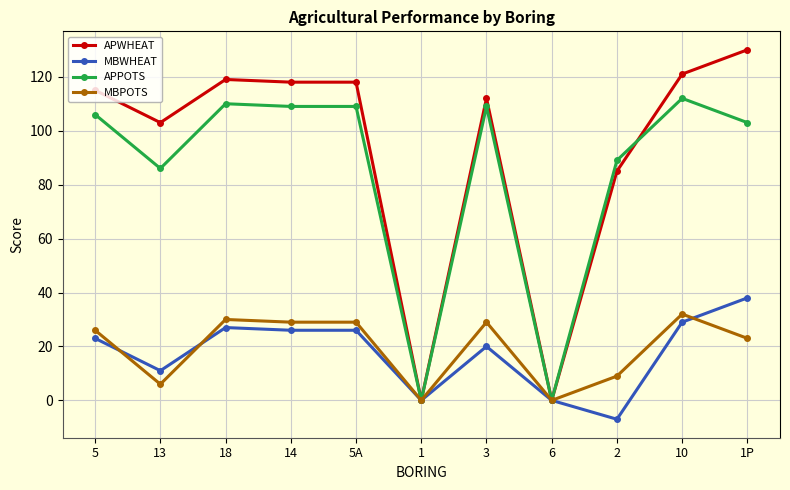

Which series has the largest total across all categories?

APWHEAT